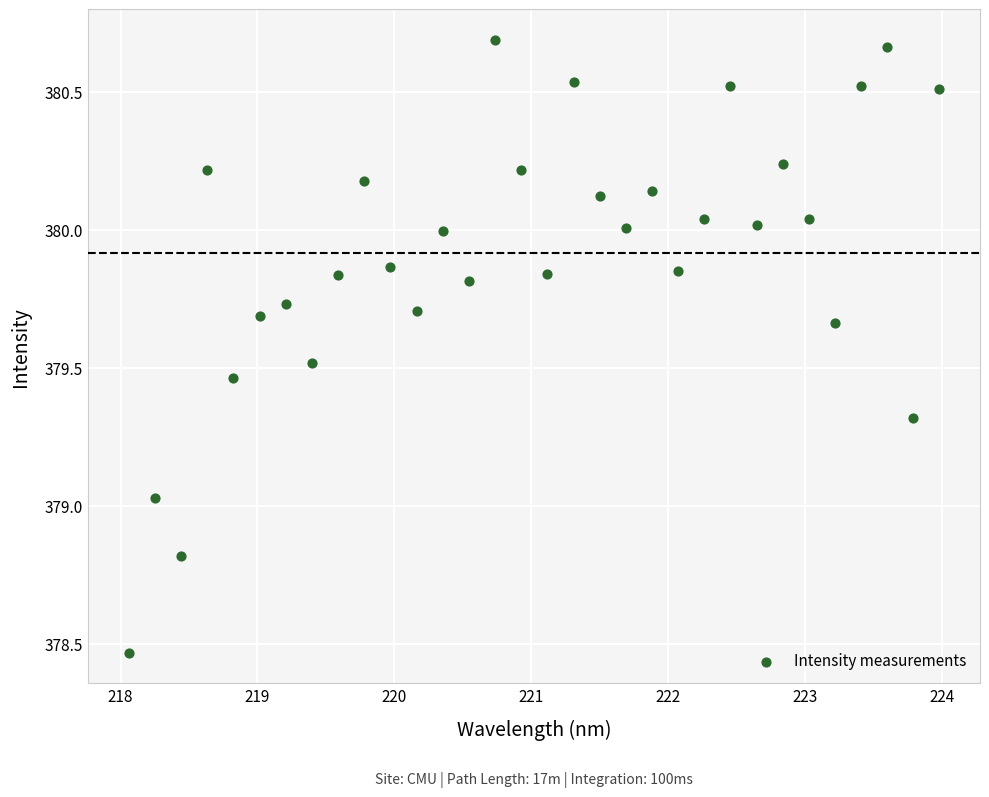

What is the range of X values (max minus min)?

5.9